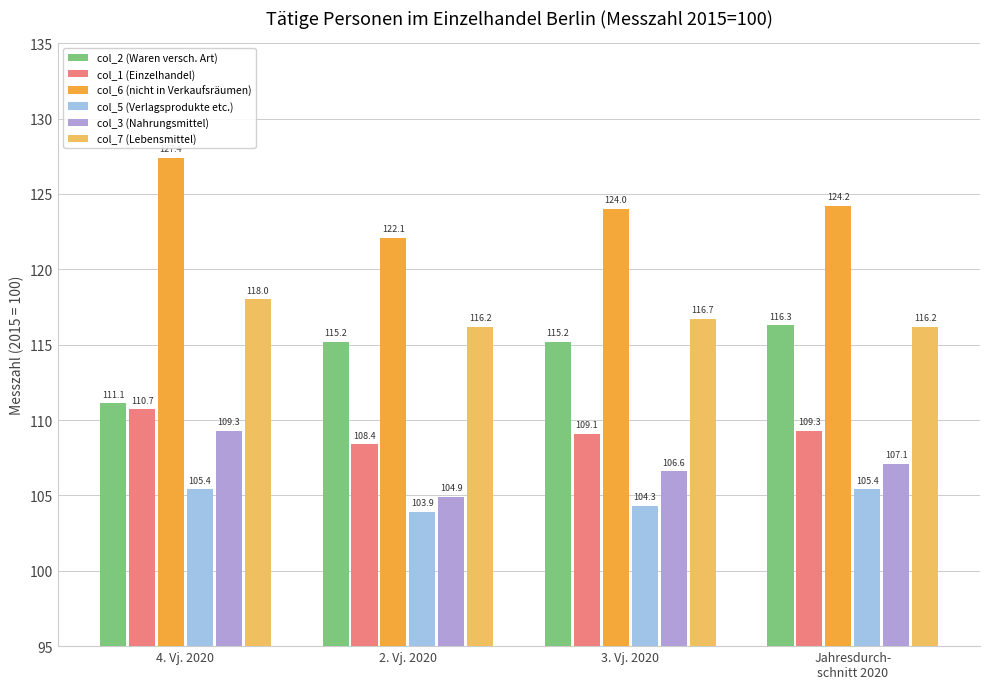

Does the chart contain any negative values?

No